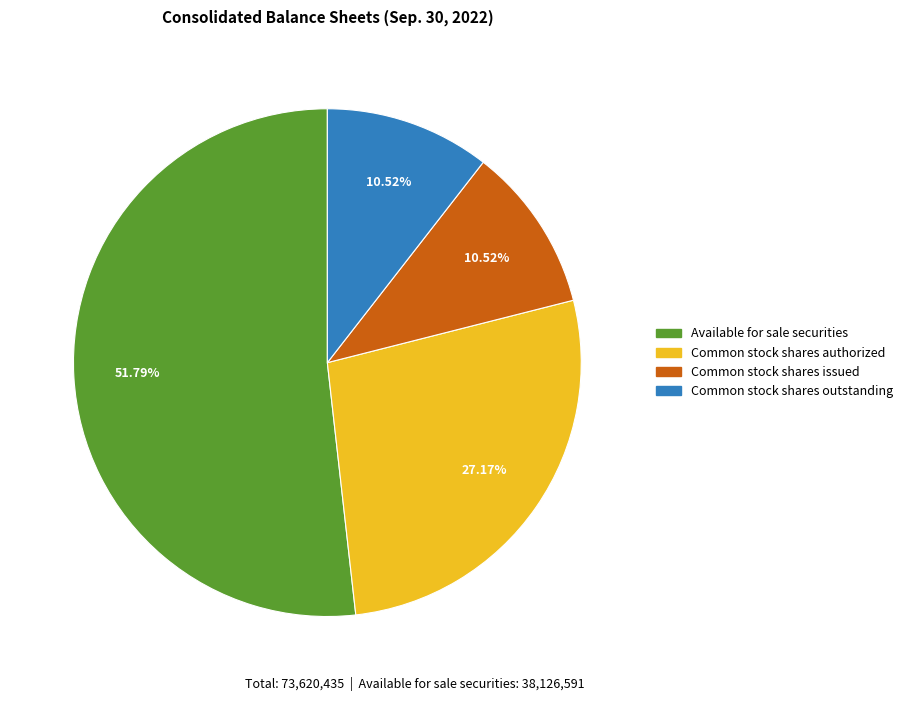

Is it true that Common stock shares authorized is 27% of the pie?

True